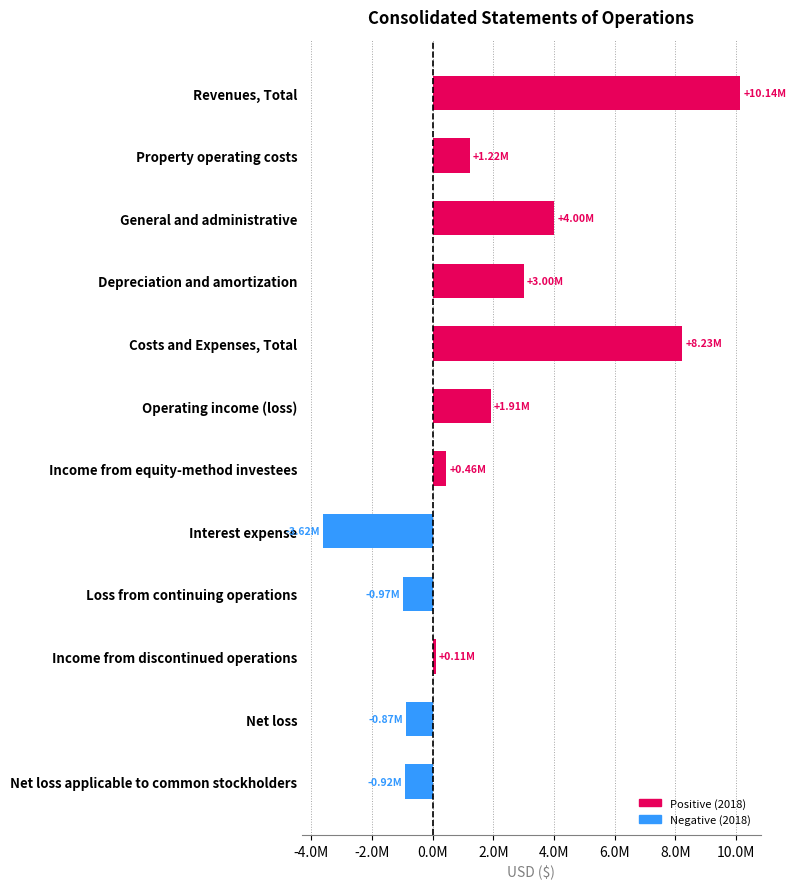

At which category does the chart reach its peak across all series?

Revenues, Total